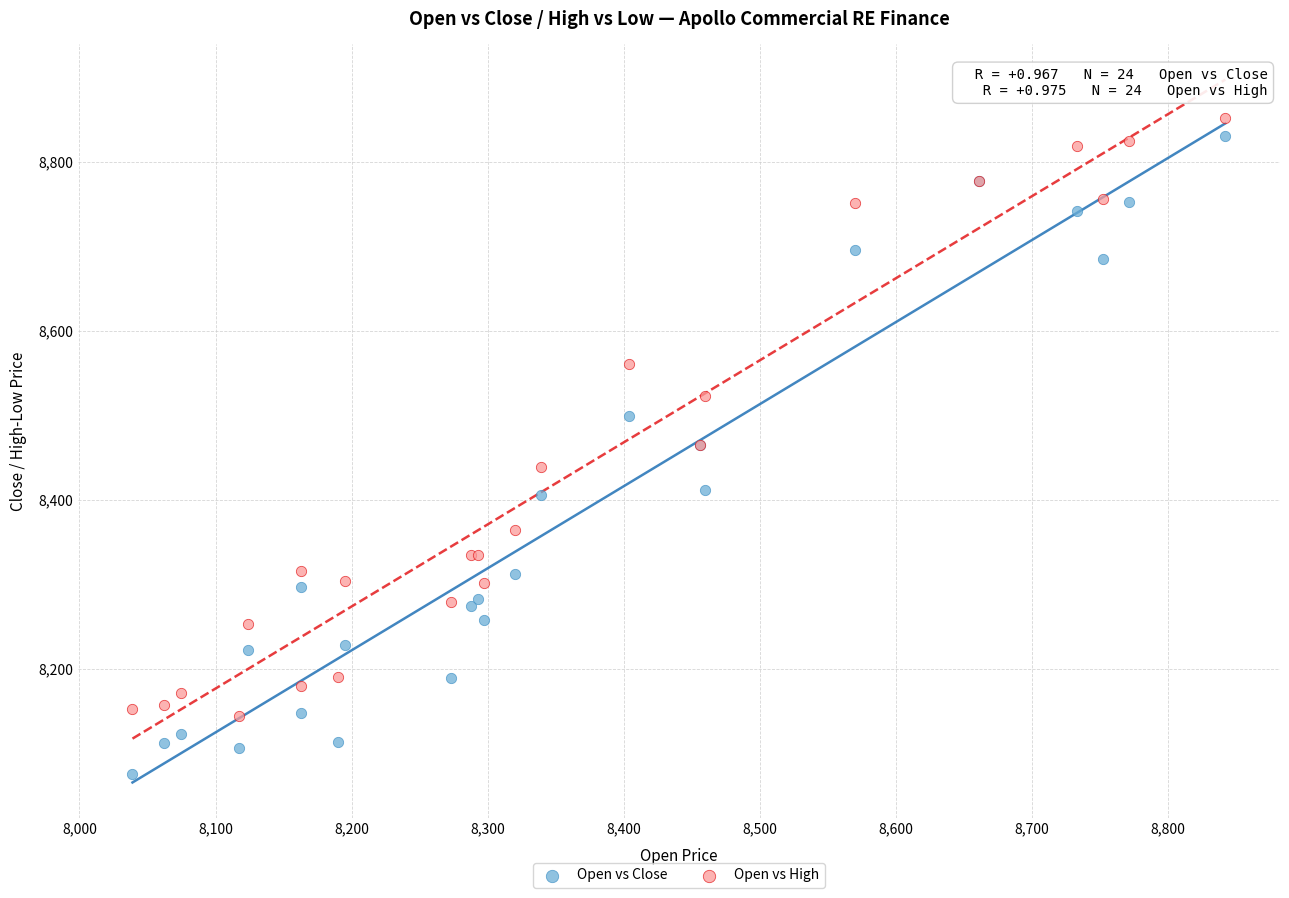

Which series contains the lowest Y value?

Open vs Close